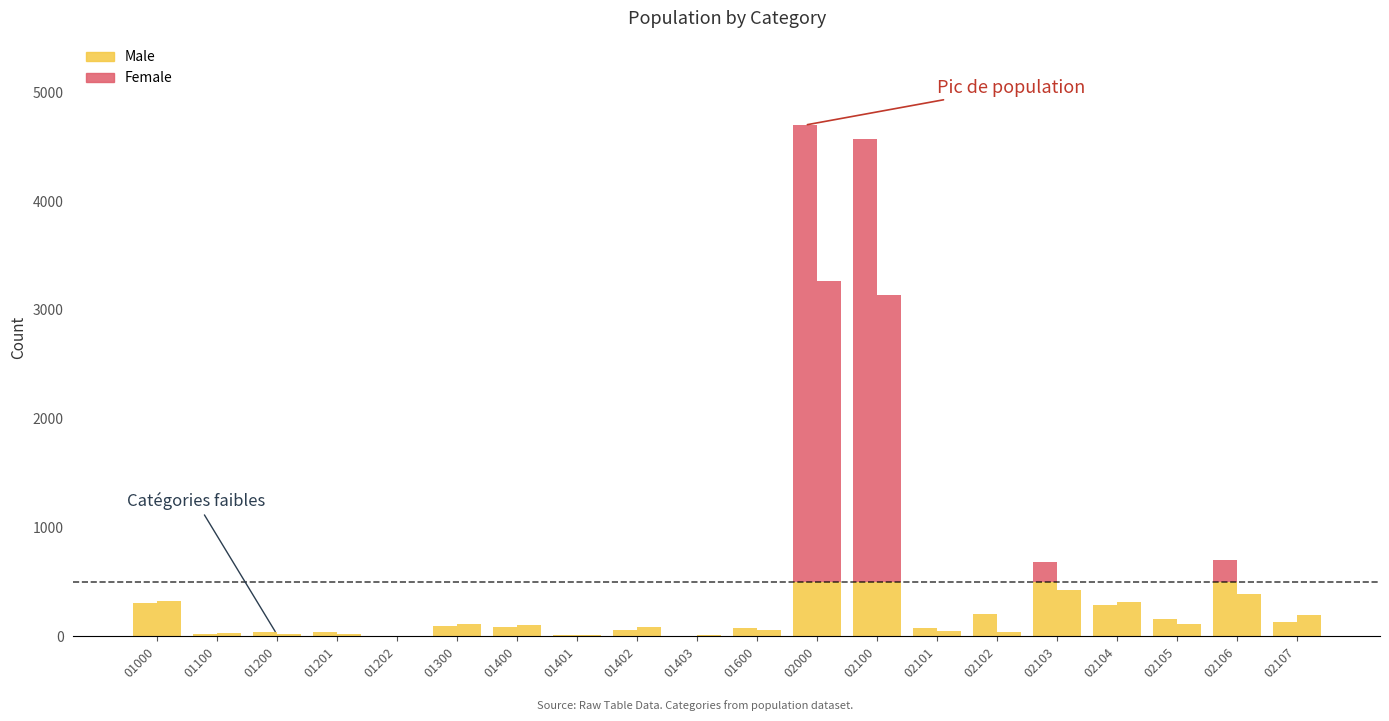

Which series has the widest spread of values?

Male